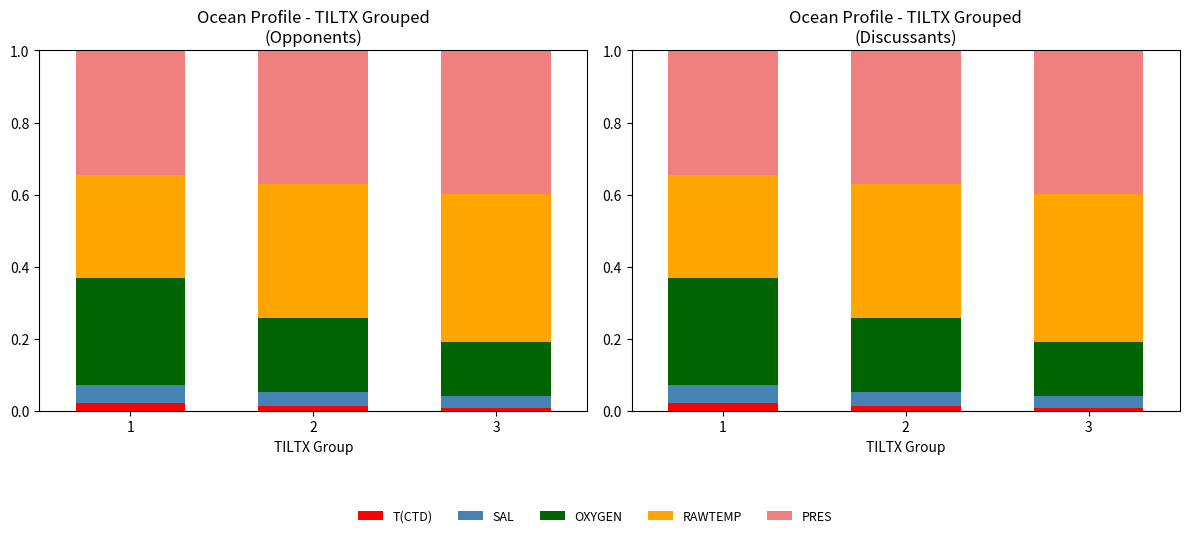

What is the total value across all series at 2?

1.0